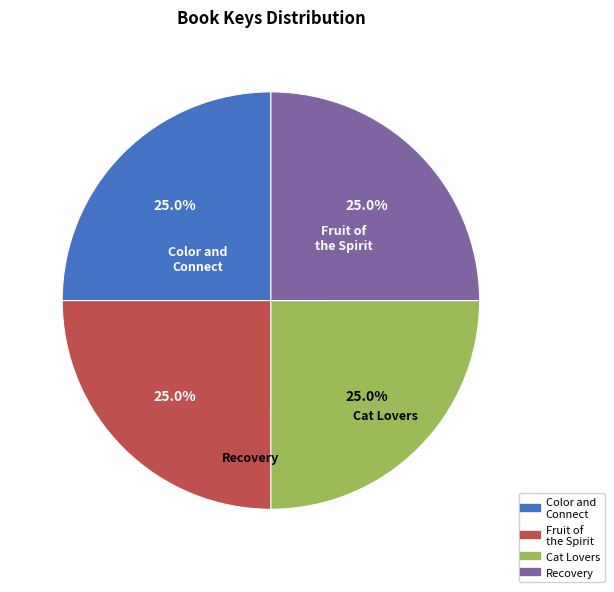

How many segments does this pie chart have?

4